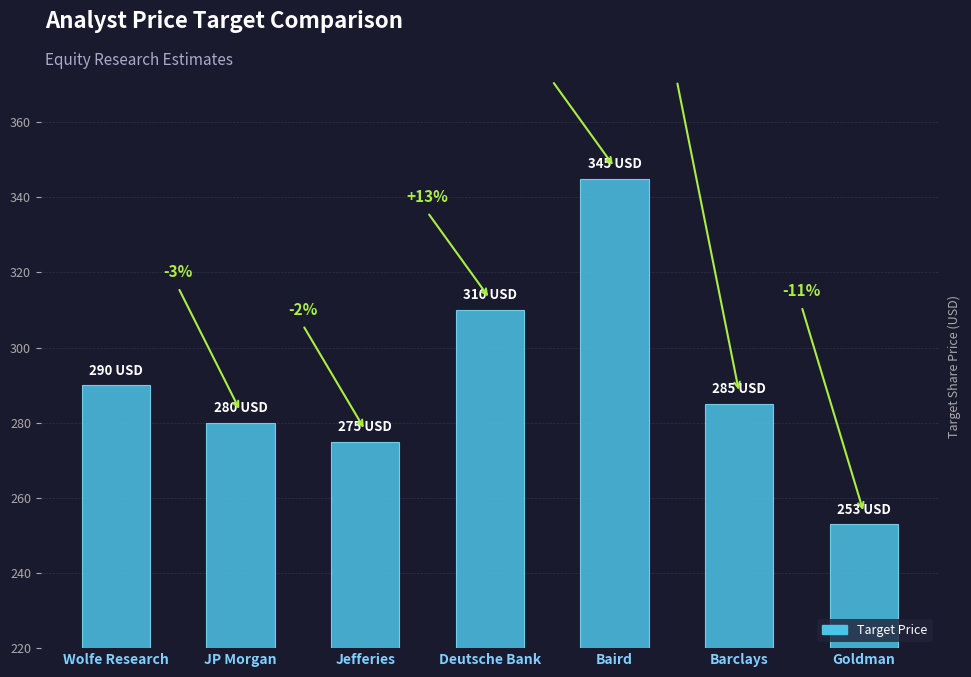

What is the sum of the values at Deutsche Bank and Goldman?

563